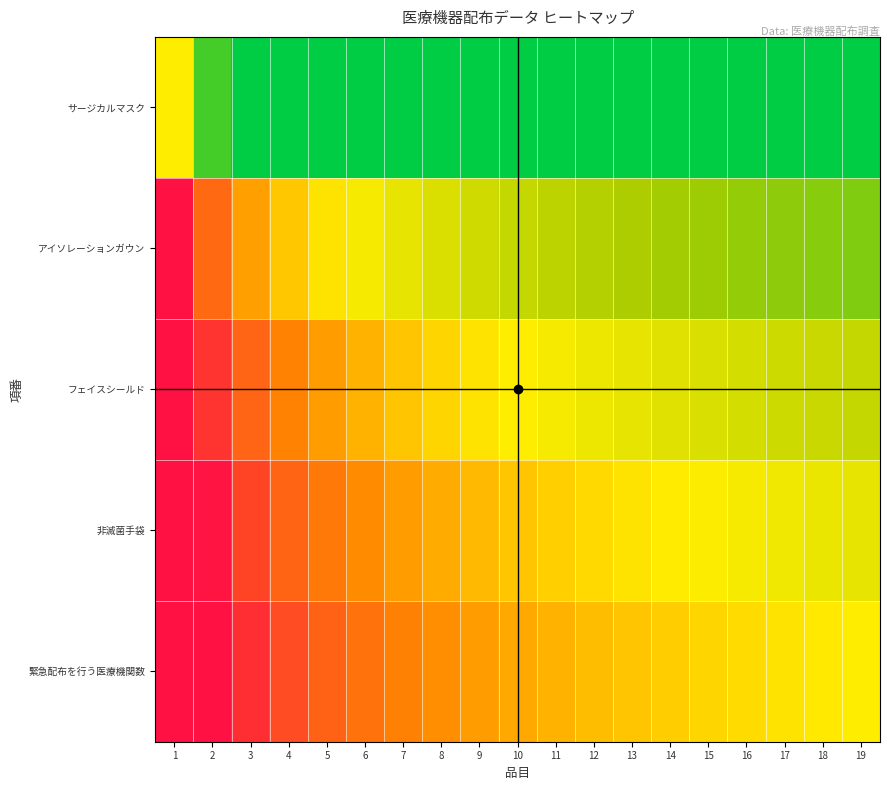

At how many categories does at least one series exceed 0?

19